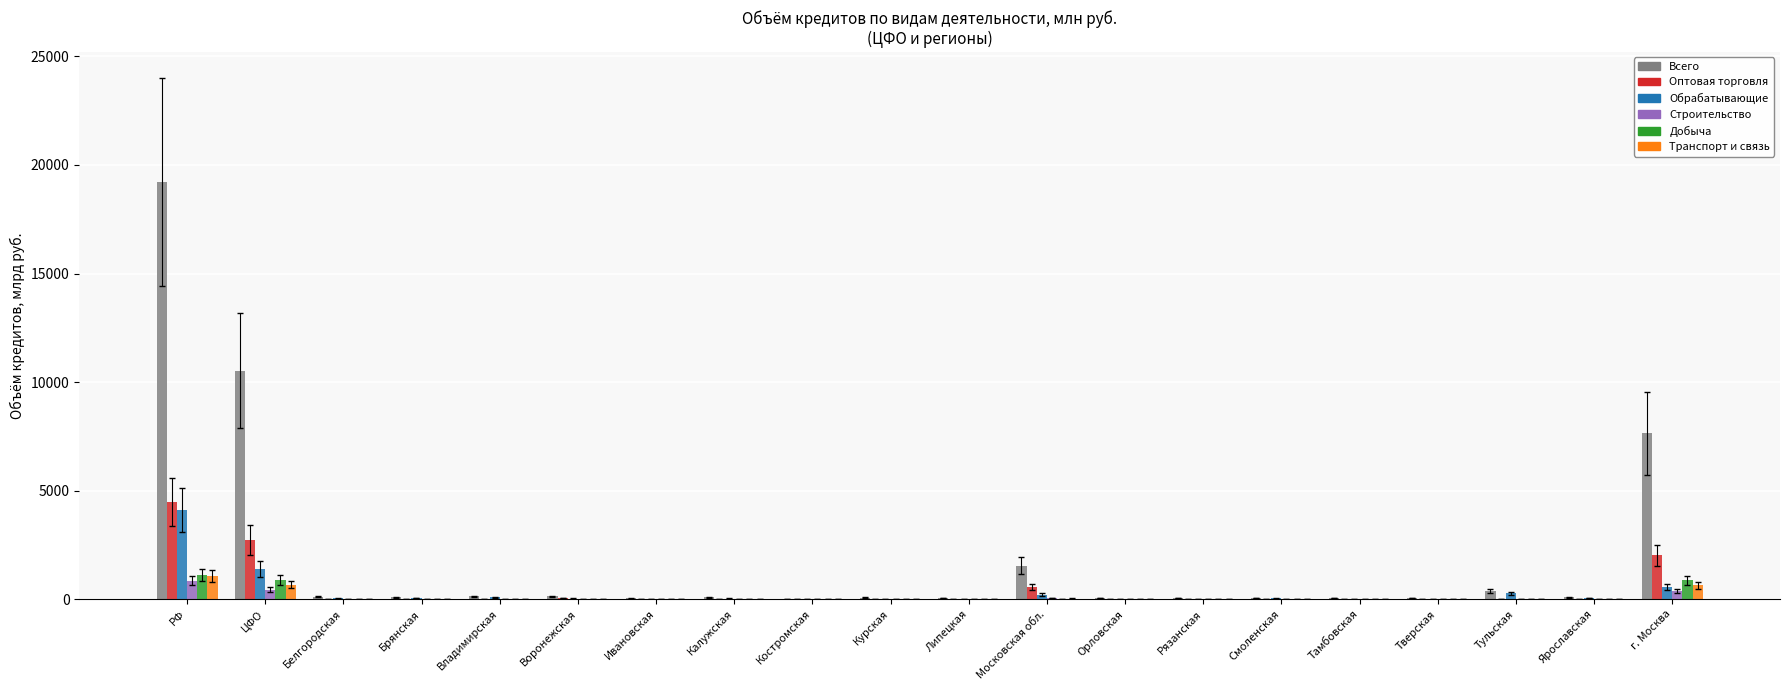

What is the sum of the Оптовая торговля values at Калужская and Липецкая?

24.2